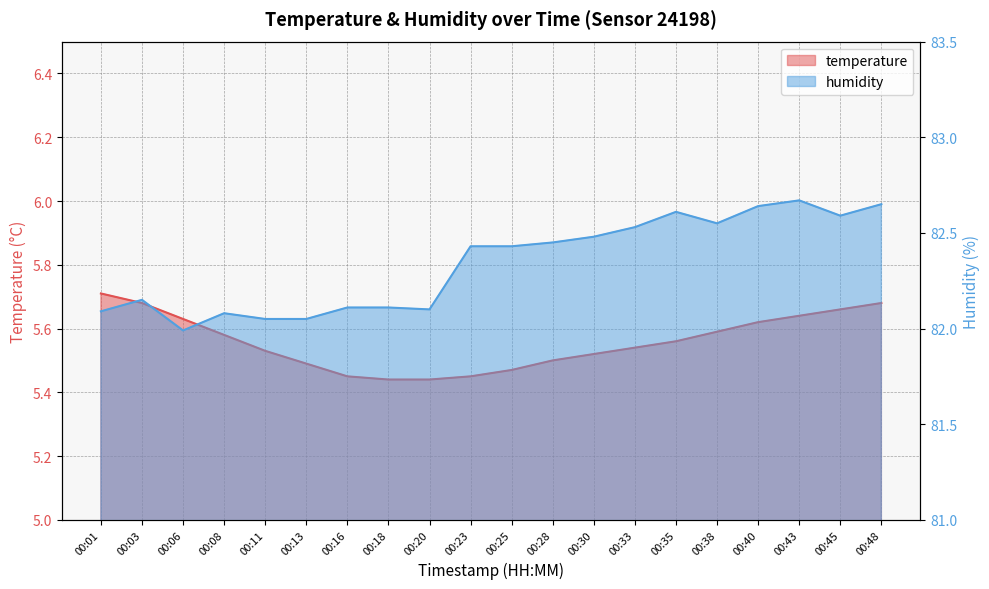

Which series has the largest total across all categories?

humidity